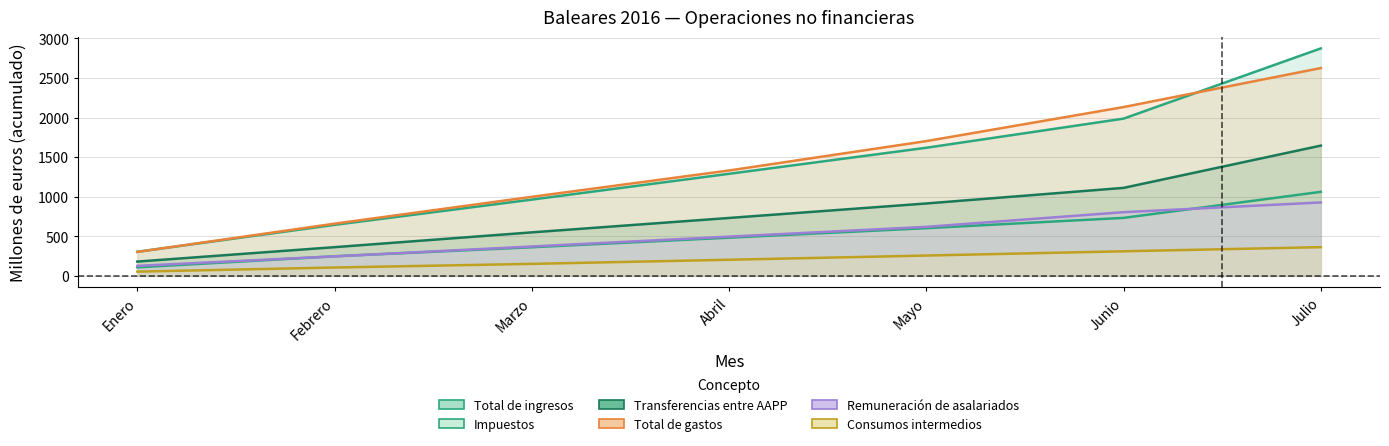

Reading right to left, transcribe all the data shown in this chart.

Total de ingresos: Julio=2873	Junio=1986	Mayo=1618	Abril=1289	Marzo=963	Febrero=644	Enero=304
Impuestos: Julio=1061	Junio=732	Mayo=602	Abril=482	Marzo=361	Febrero=247	Enero=107
Transferencias entre AAPP: Julio=1645	Junio=1111	Mayo=914	Abril=731	Marzo=549	Febrero=362	Enero=180
Total de gastos: Julio=2625	Junio=2132	Mayo=1702	Abril=1331	Marzo=998	Febrero=659	Enero=302
Remuneración de asalariados: Julio=927	Junio=804	Mayo=619	Abril=495	Marzo=371	Febrero=246	Enero=126
Consumos intermedios: Julio=362	Junio=310	Mayo=256	Abril=203	Marzo=151	Febrero=105	Enero=53